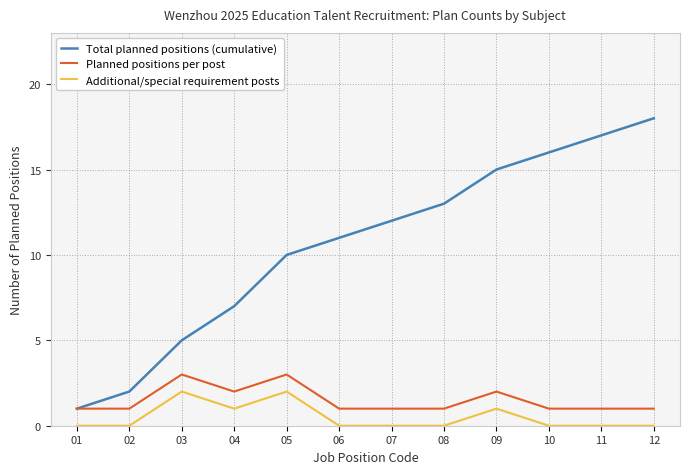

Which label corresponds to the largest value in the chart?

12